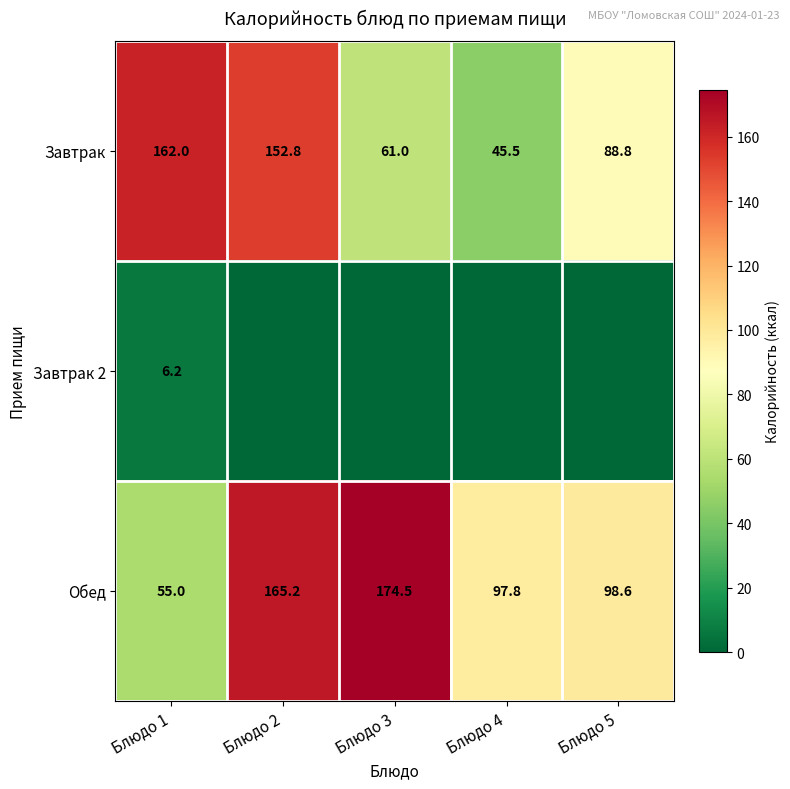

At which category is the sum across all series the highest?

Блюдо 2